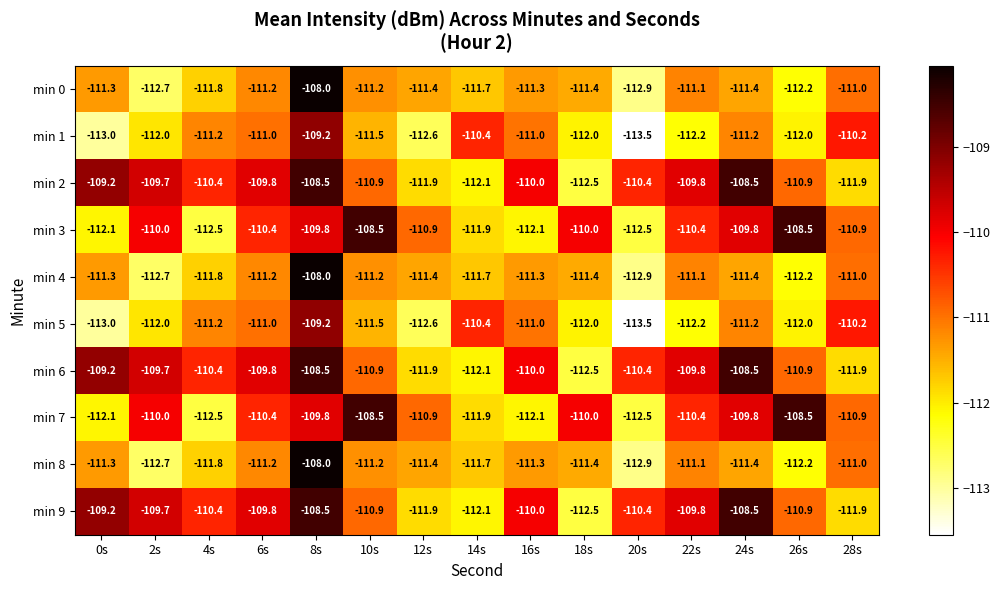

What is the difference between the highest and lowest values at 10s?

3.0